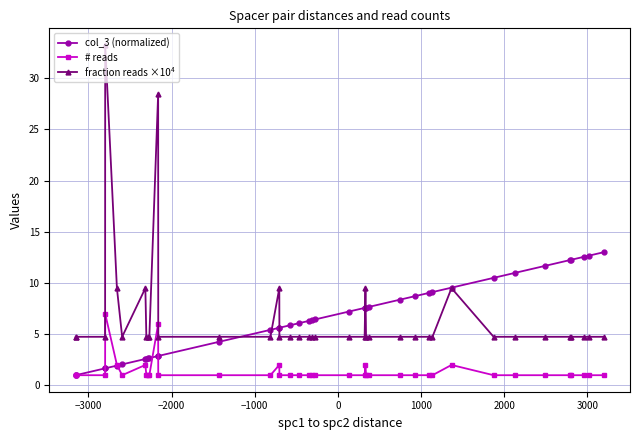

True or false: # reads and fraction reads ×10⁴ cross at least once.

False